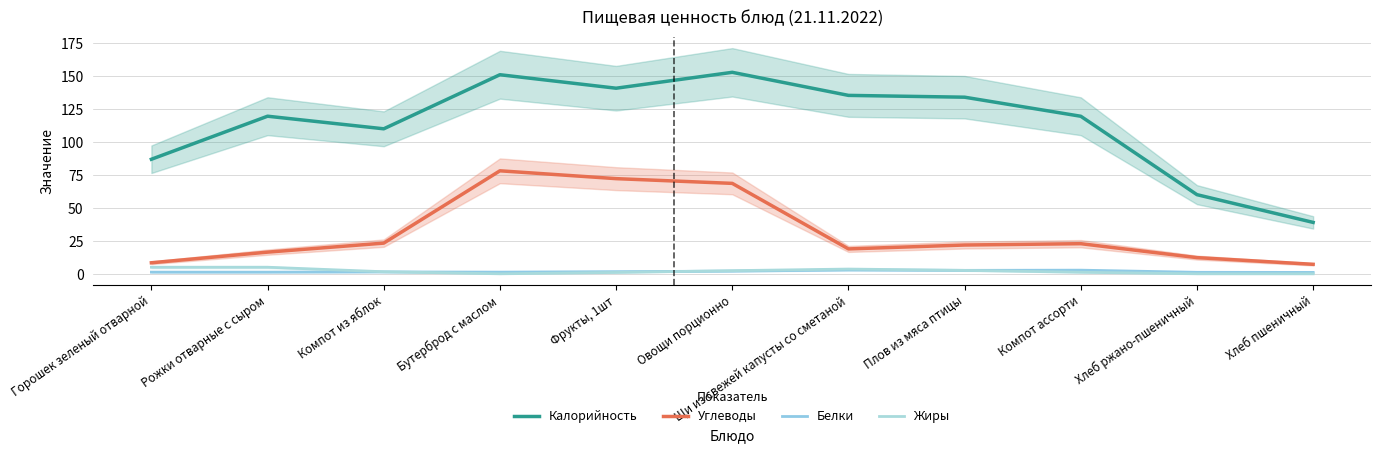

True or false: Жиры has more than 2 points higher than both neighbors.

False